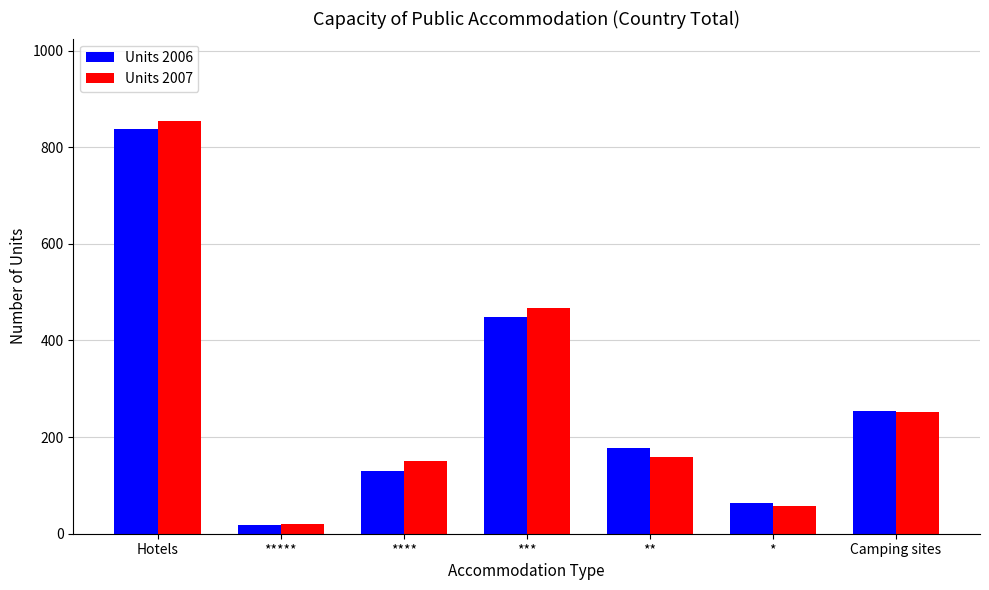

Reading left to right, what are all the values shown in this chart?

Units 2006: 837	18	129	449	178	63	254
Units 2007: 854	20	151	467	158	58	252